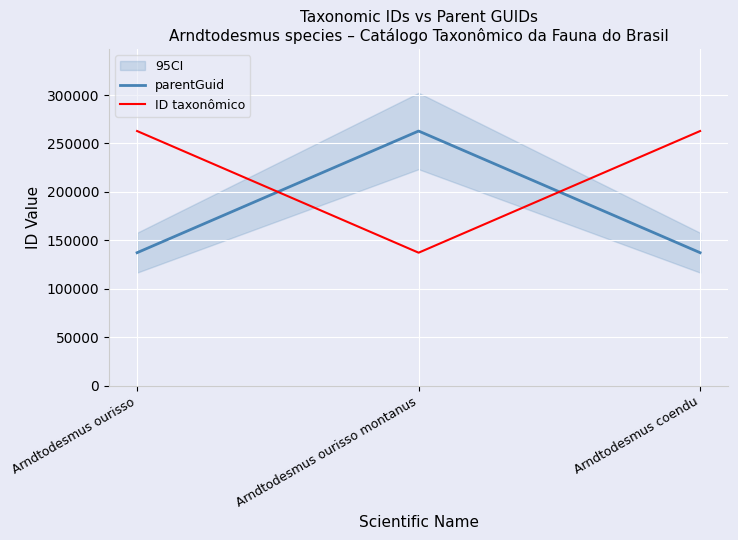

What is the value of the parentGuid point at the 2nd from the left?

262872